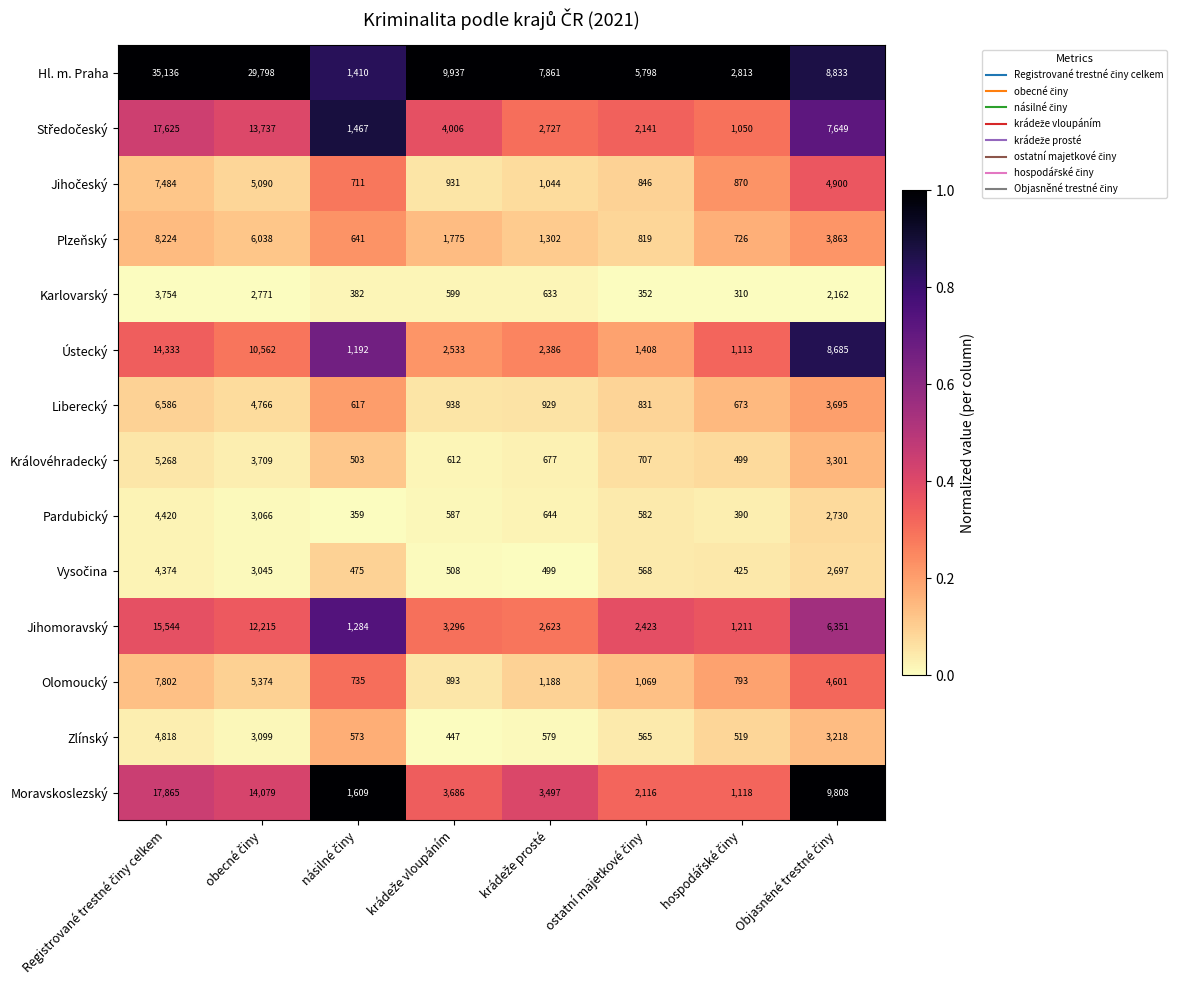

What is the difference between the second highest and minimum values in the Královéhradecký series?

3210